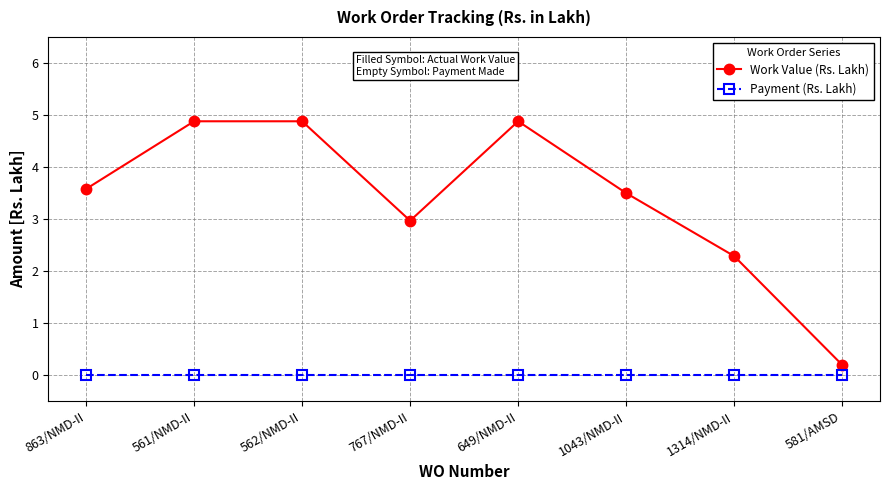

What is the label of the 6th point from the right?

562/NMD-II